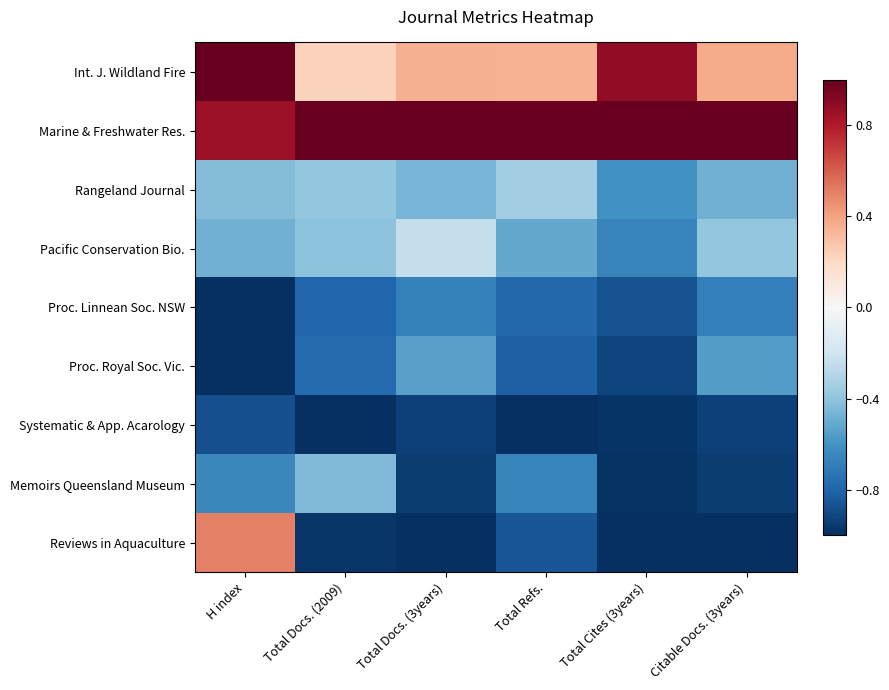

Between Total Docs. (3years) and H index, which is larger?

H index